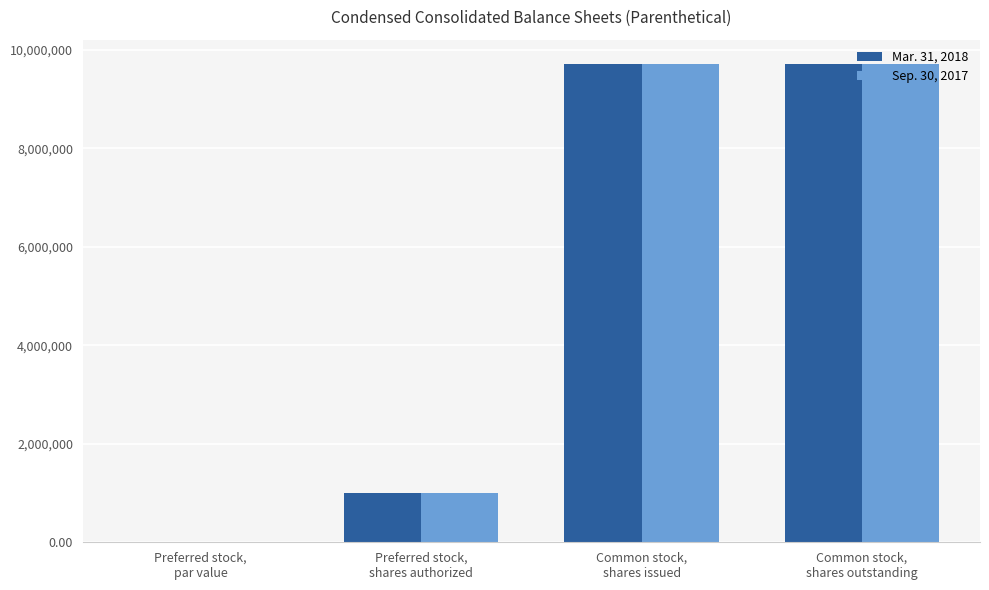

Reading left to right, what are all the values shown in this chart?

Mar. 31, 2018: Preferred stock,
par value=0.1	Preferred stock,
shares authorized=1000000.0	Common stock,
shares issued=9719000.0	Common stock,
shares outstanding=9719000.0
Sep. 30, 2017: Preferred stock,
par value=0.1	Preferred stock,
shares authorized=1000000.0	Common stock,
shares issued=9719000.0	Common stock,
shares outstanding=9719000.0